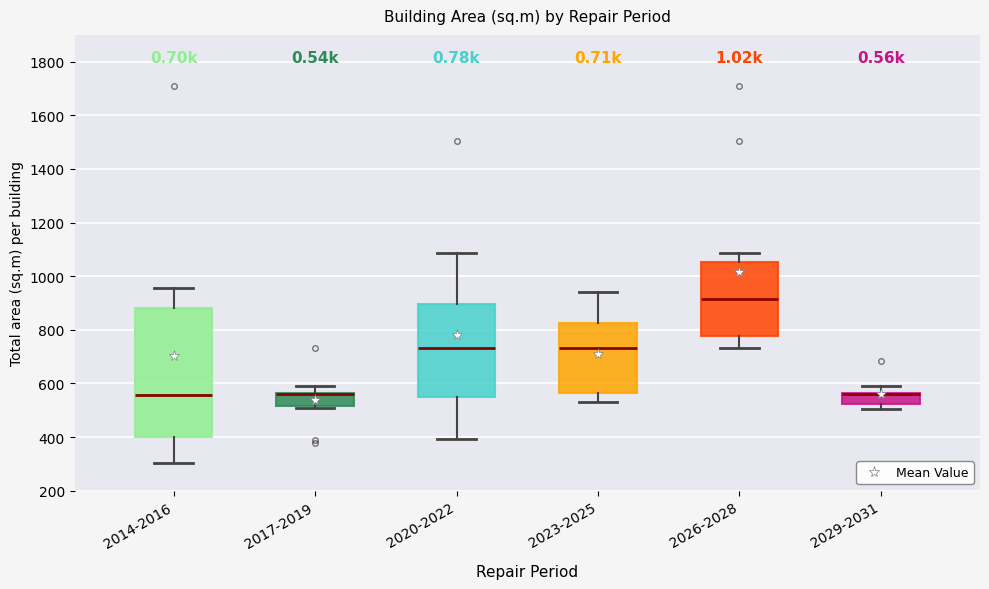

Where is the upper edge of the box for 2023-2025 on the y-axis? The values are not printed on the chart, so give them approximately, as read against the axis.

820